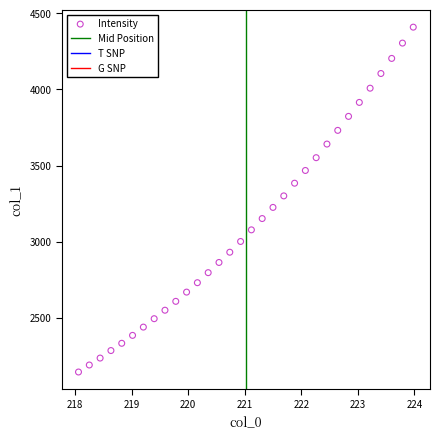

What is the range of Y values (max minus min)?

2265.1